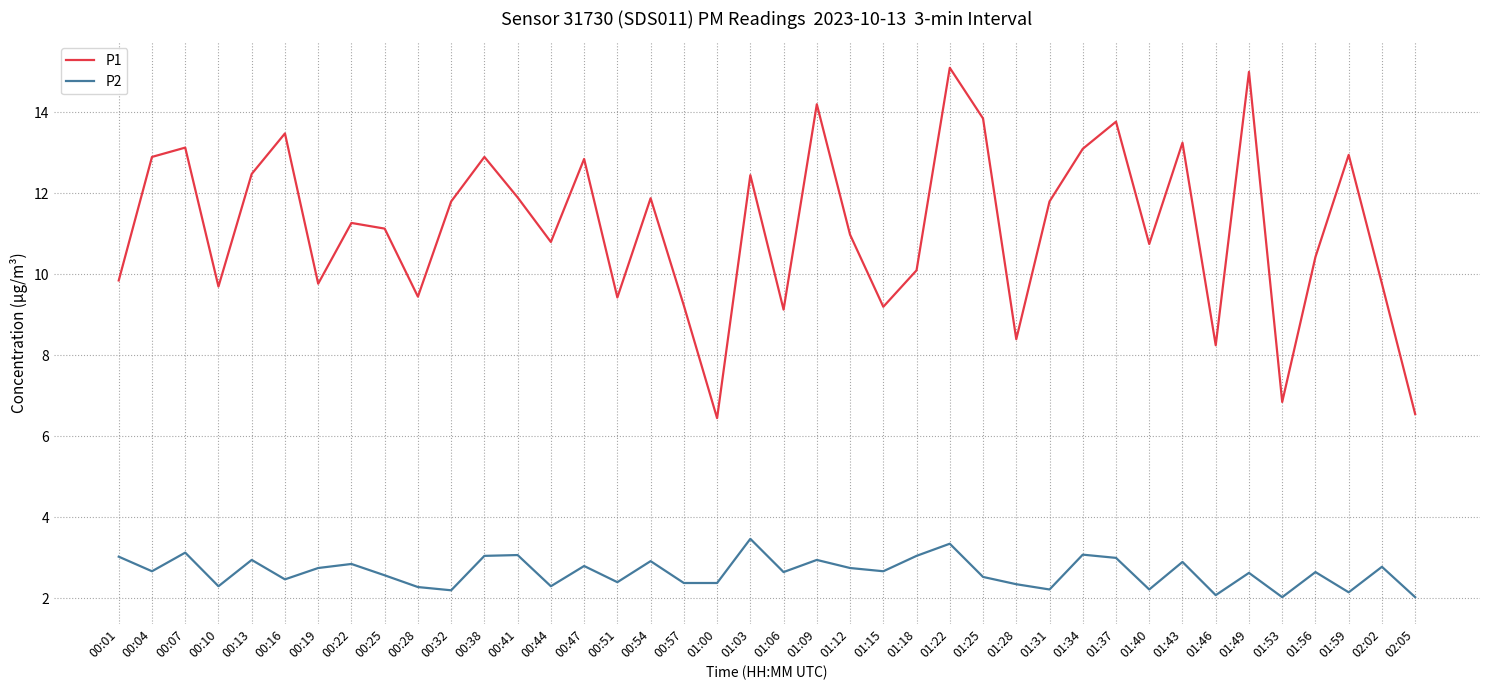

What is the highest value of the P1 series?

15.1